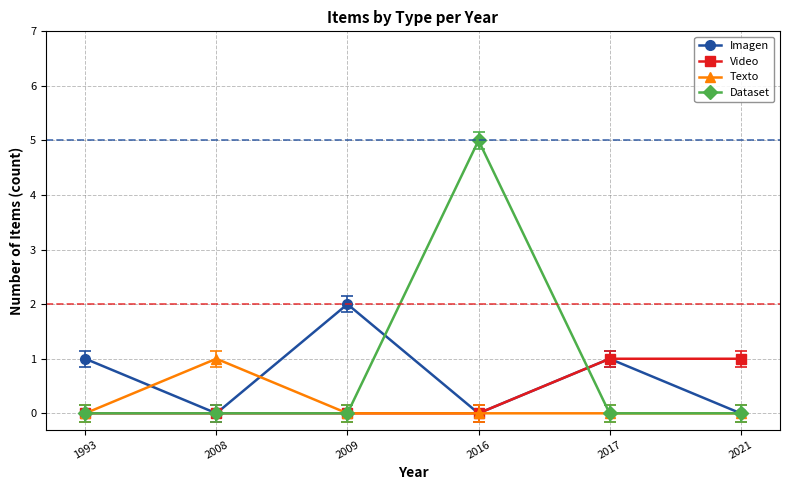

Does the chart display data point markers on the line(s)?

Yes